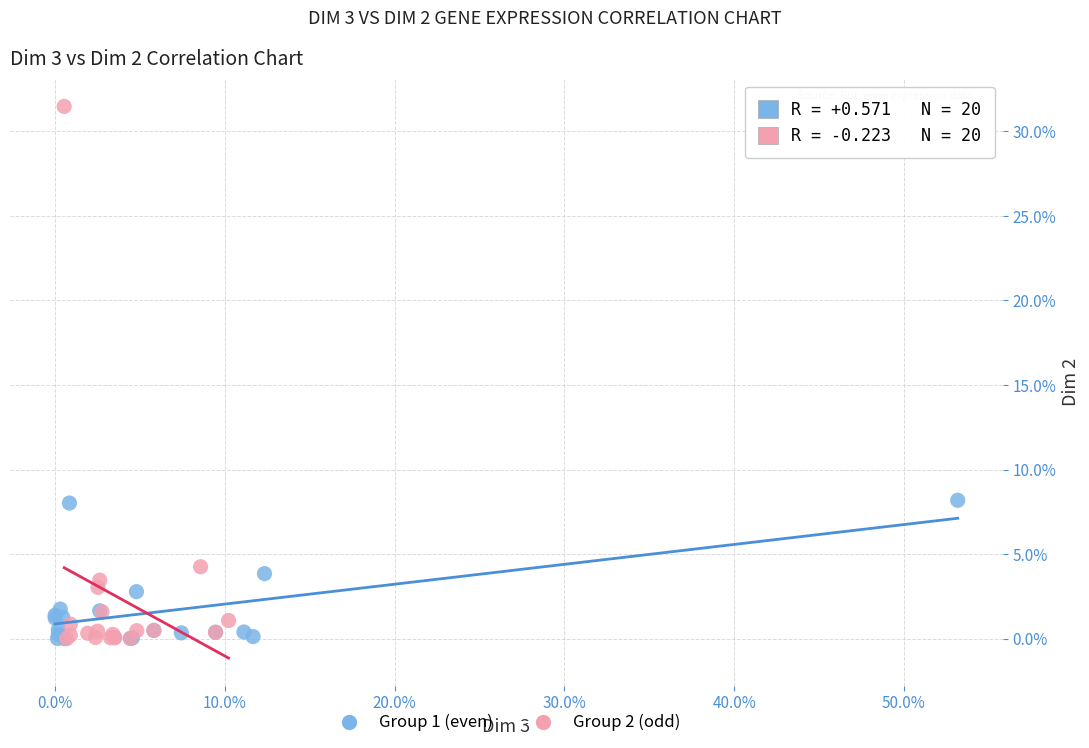

Which series contains the highest Y value?

Group 2 (odd)